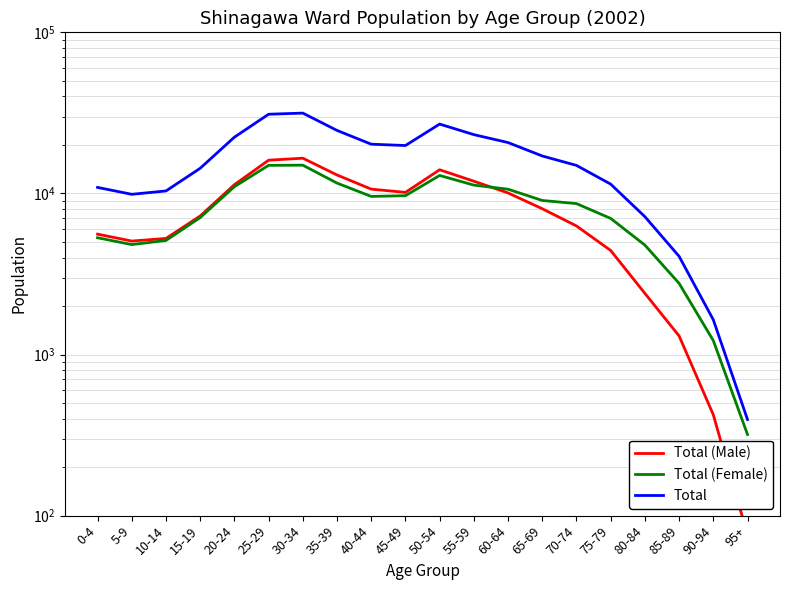

Which series ends up on top after the final intersection of Total (Female) and Total (Male)?

Total (Female)